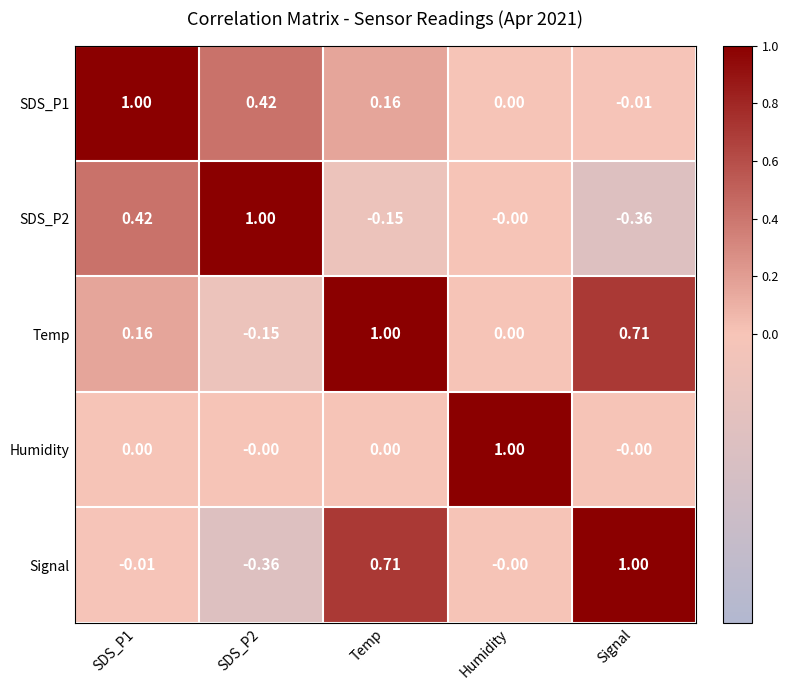

At which category is the sum across all series the highest?

Temp